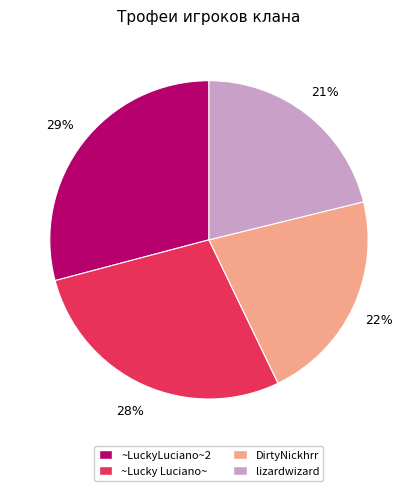

The ~Lucky Luciano~ slice represents 28% of the pie. True or false?

True